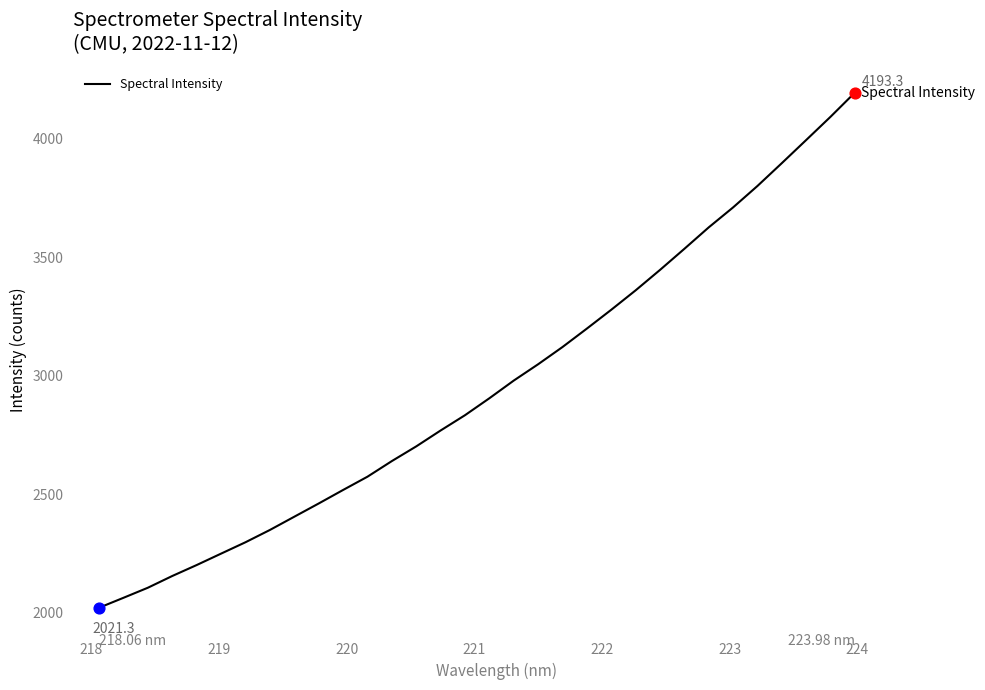

What is the difference between the maximum and minimum values?

2172.0